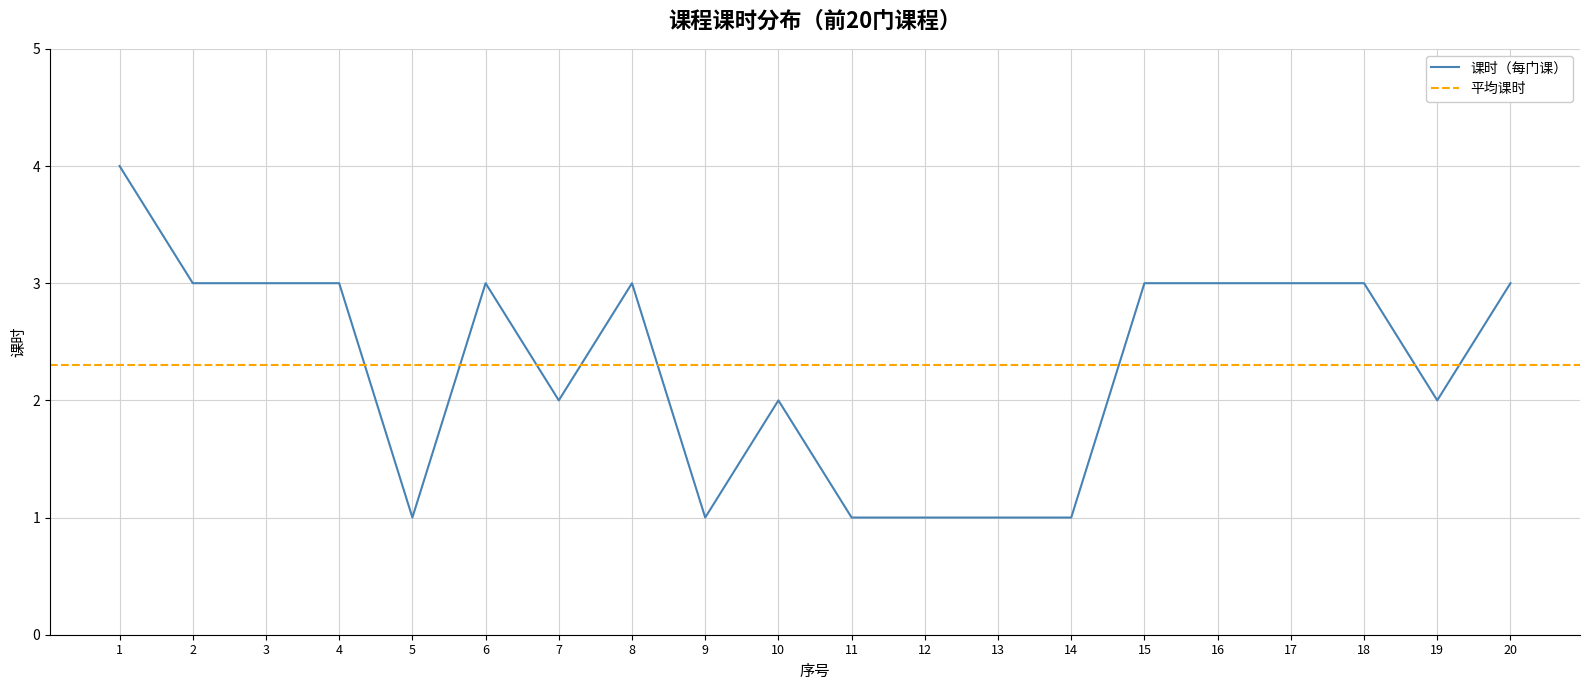

What is the ratio of the value at 1 to the value at 4?

1.3